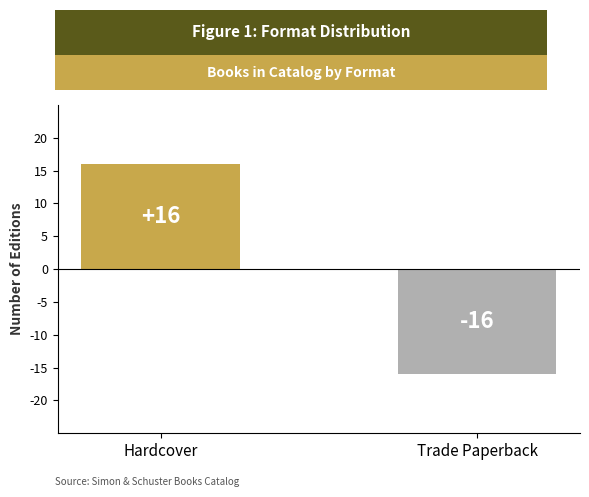

What is the change in value from Hardcover to Trade Paperback?

-32